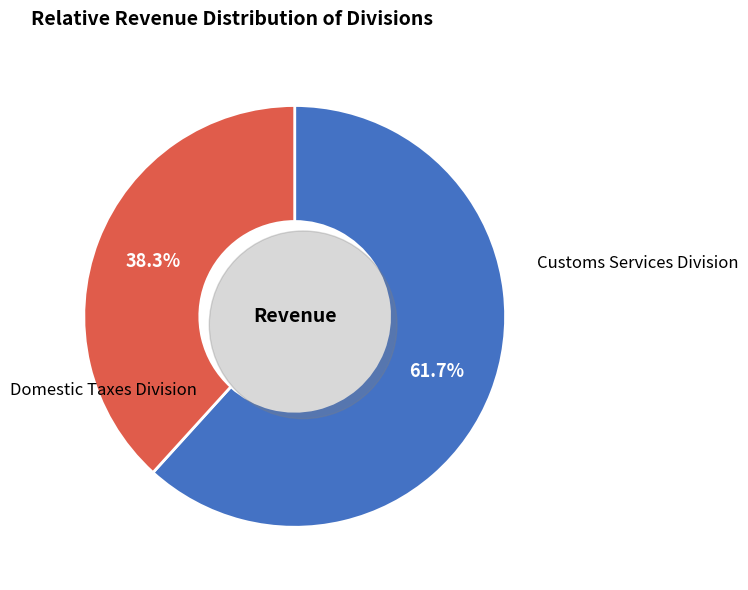

Count the number of slices in the pie.

2